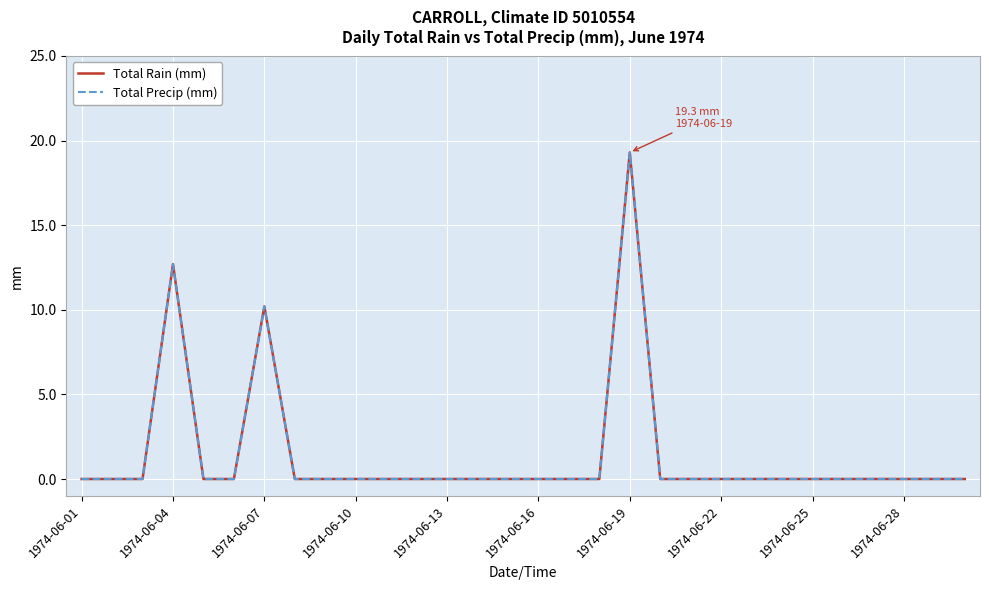

Is this an area chart (filled region under the line)?

No